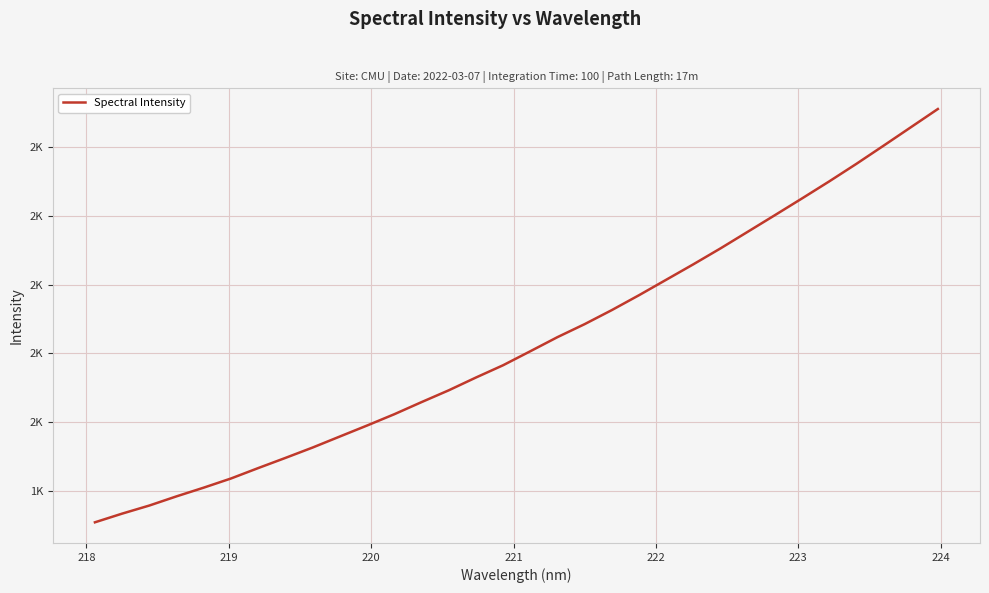

Does the chart have visible grid lines?

Yes